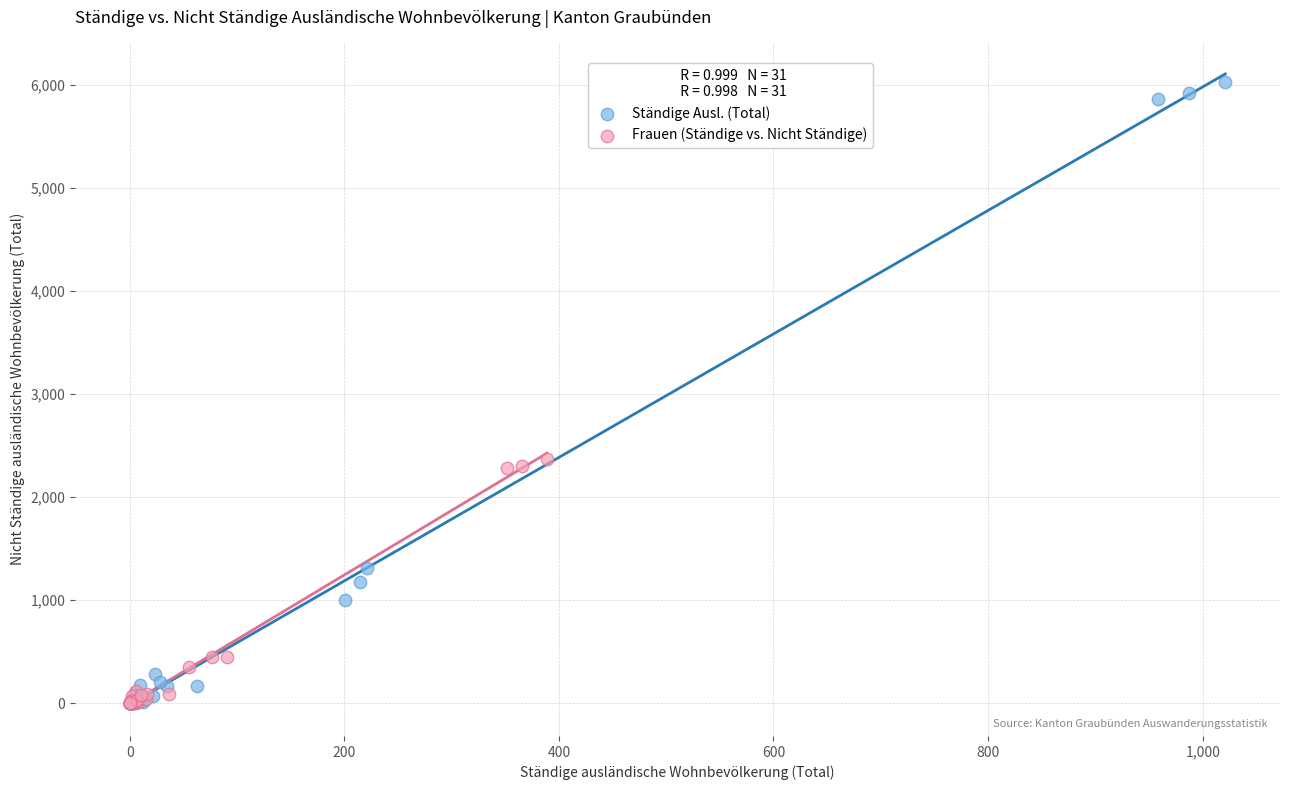

Which series contains the highest Y value?

Ständige Ausl. (Total)